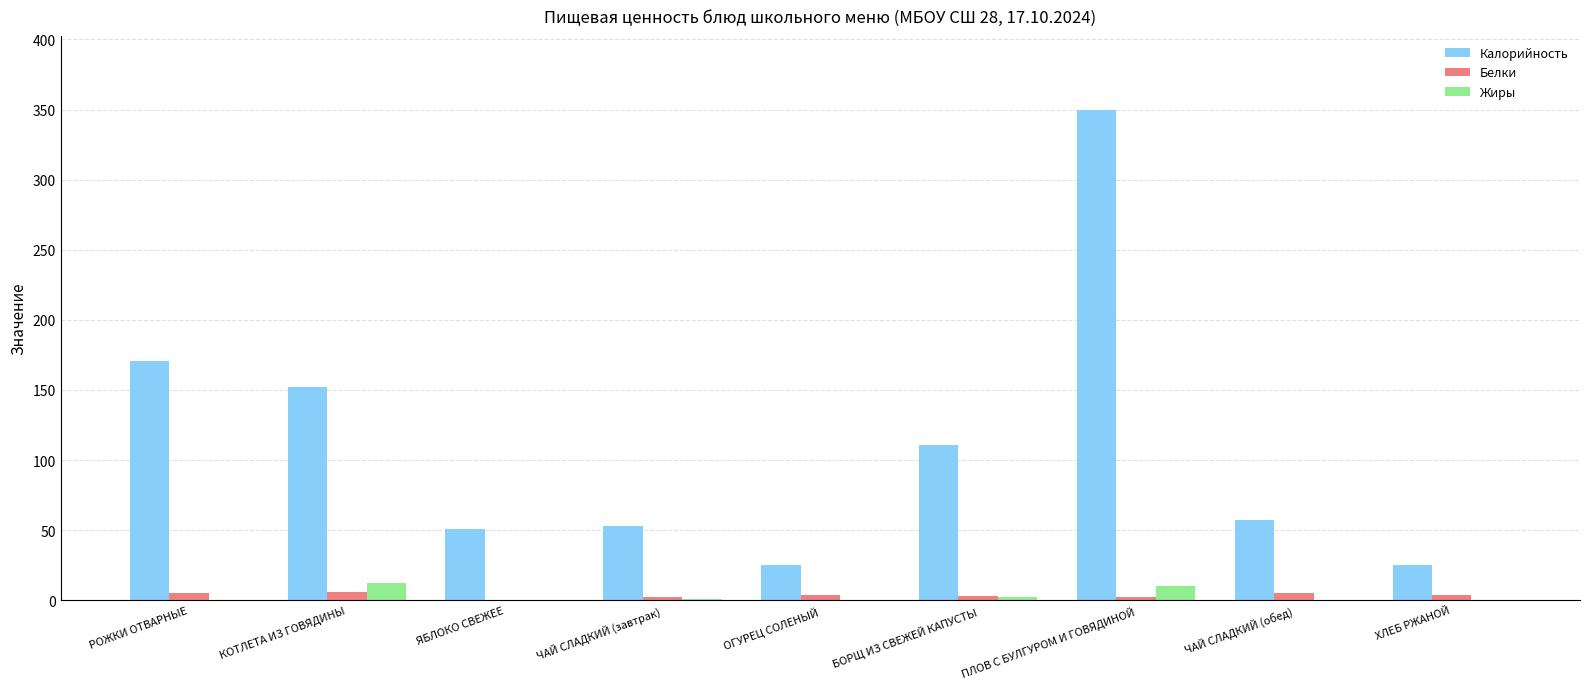

What is the approximate value of Жиры at ЧАЙ СЛАДКИЙ (завтрак)?

1.0